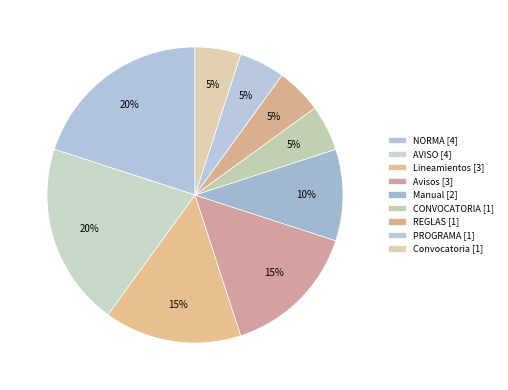

How many segments does this pie chart have?

9